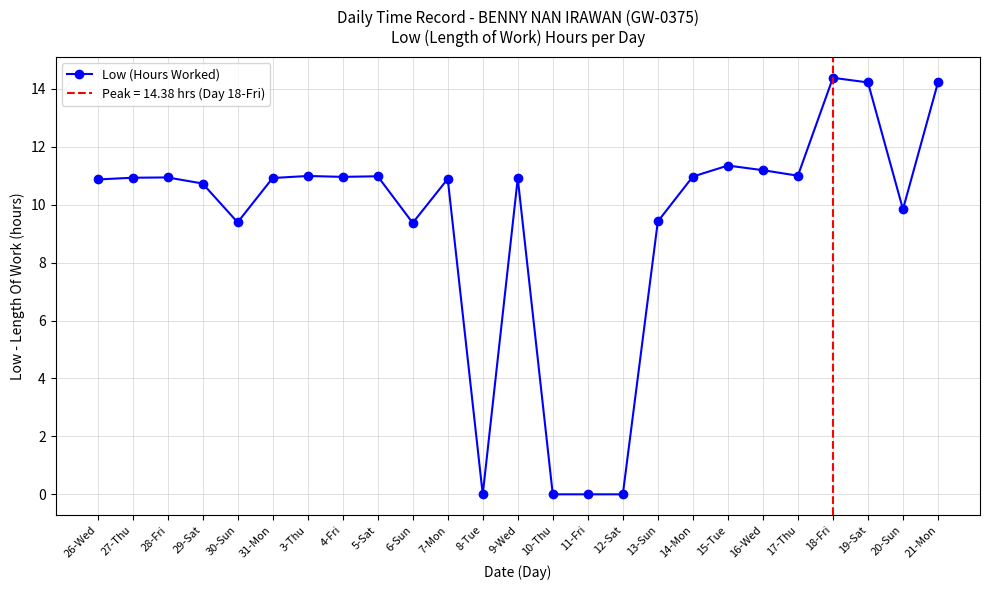

How many categories are shown in the chart?

25